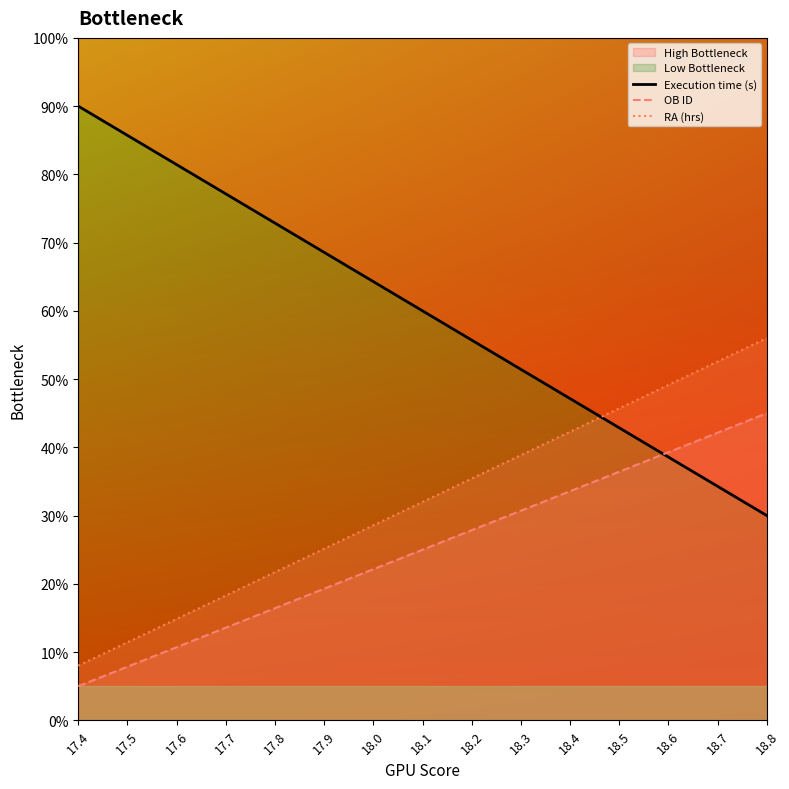

What is the sum of the OB ID values at 18.7 and 17.9?

61.4